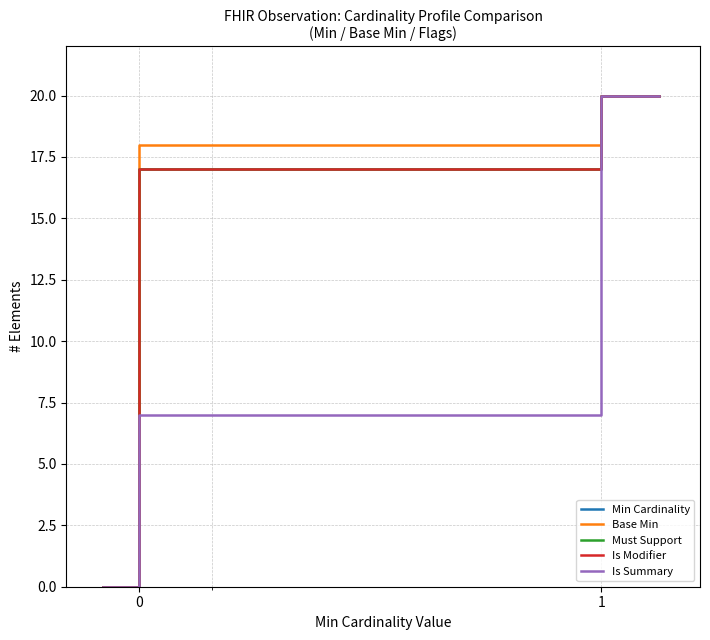

Which series has the widest spread of values?

Min Cardinality